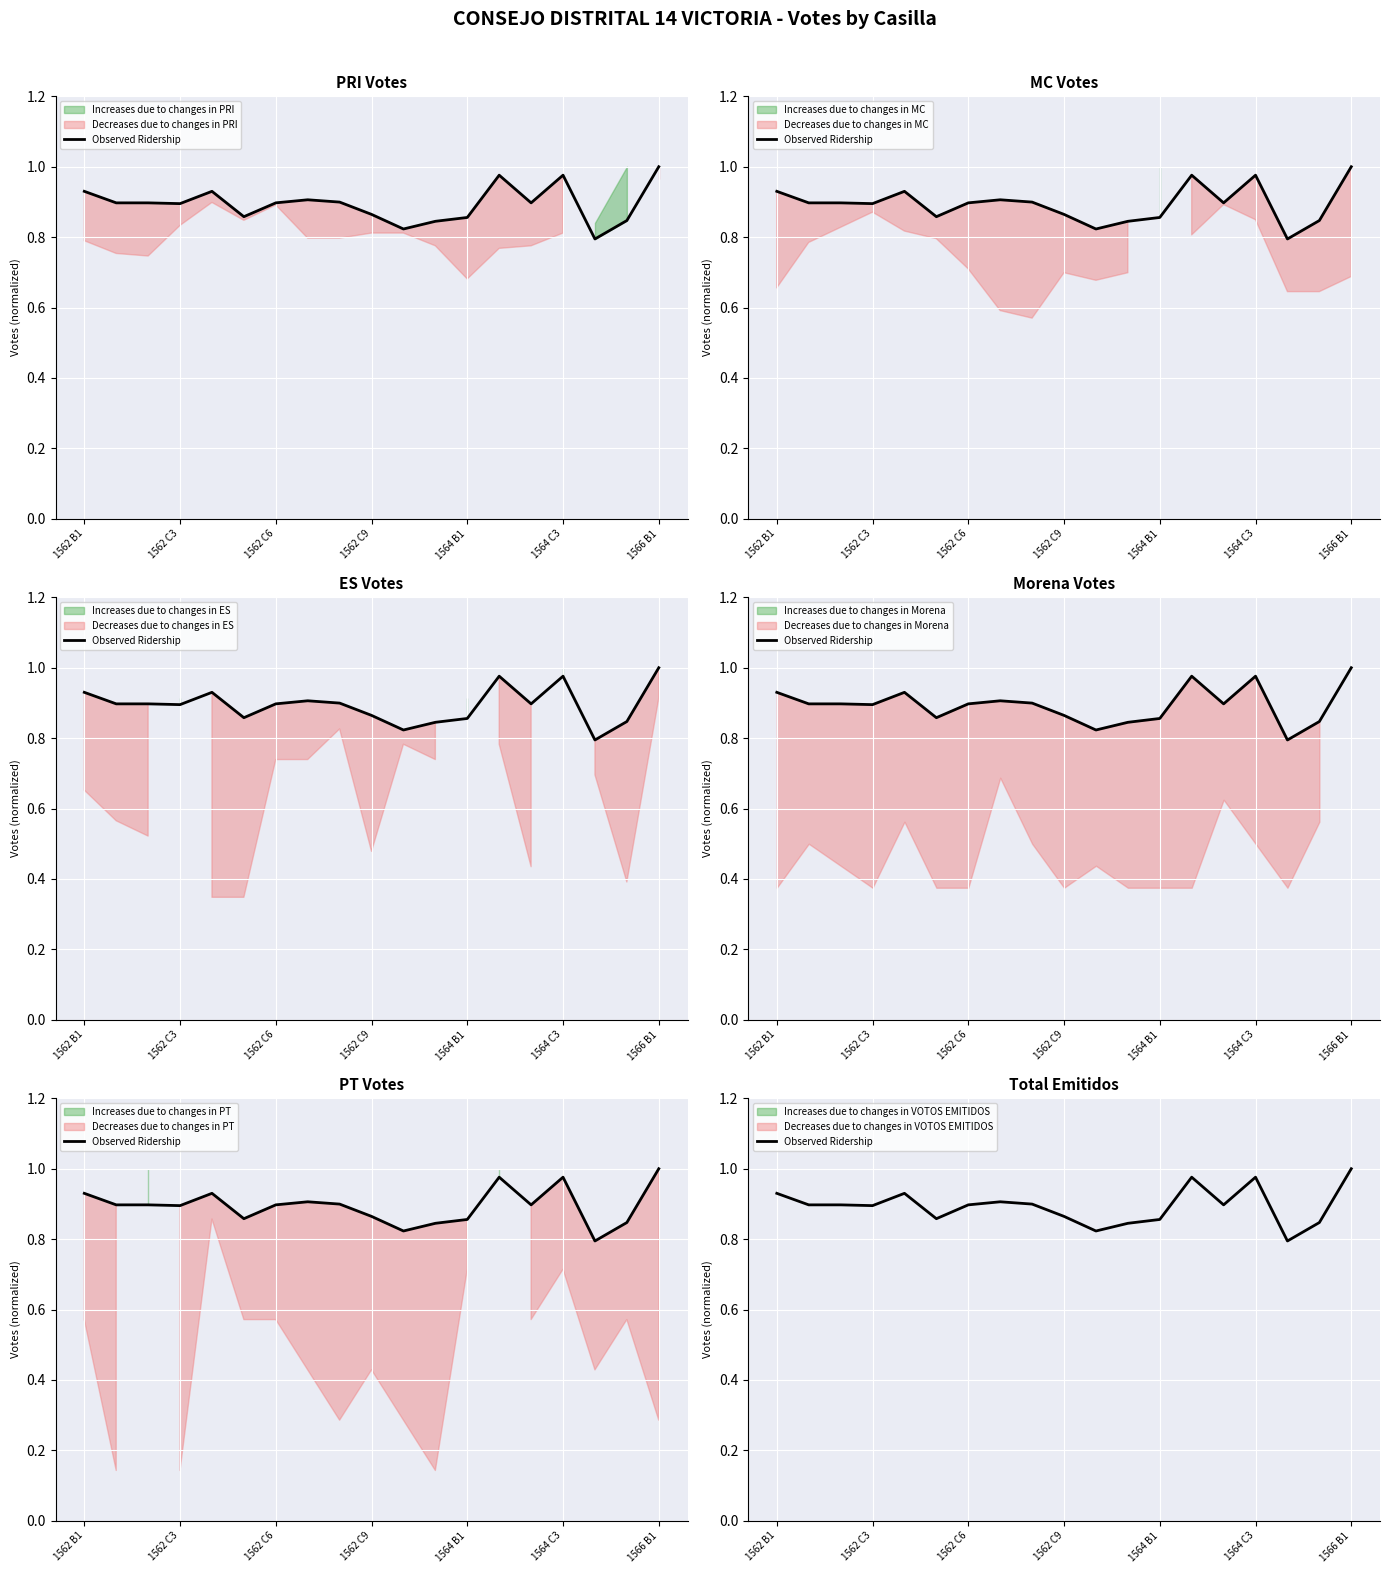

What is the difference between the second highest and minimum values?

0.2